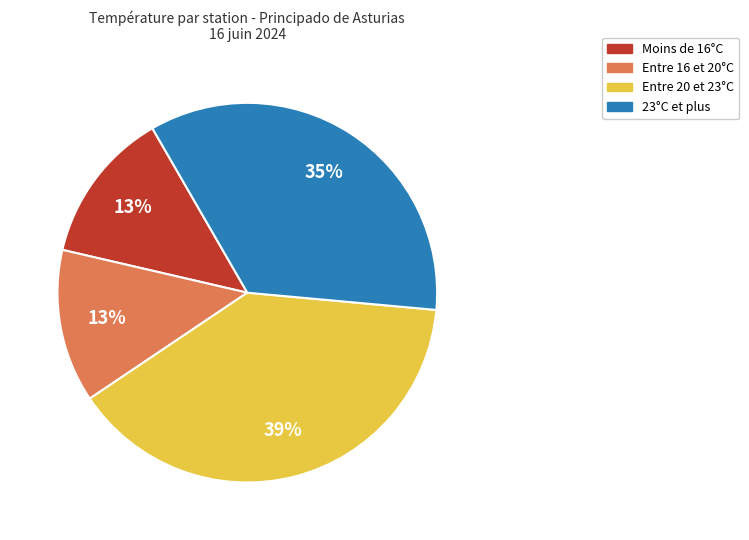

To the nearest percent, what is the average slice percentage?

25%